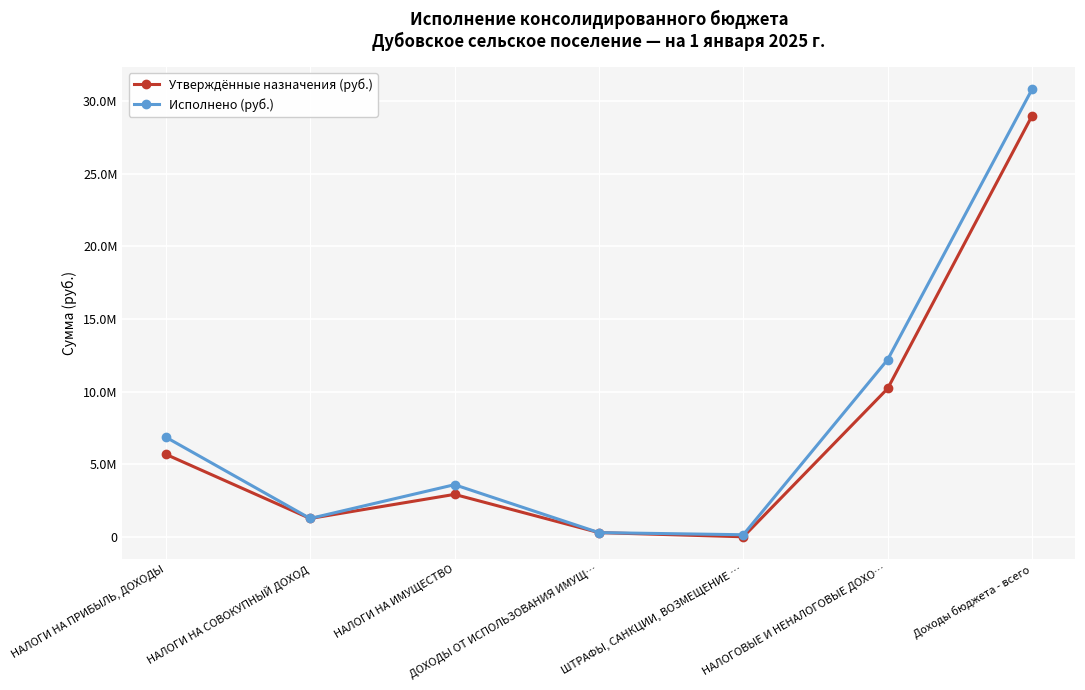

At which category is the sum across all series the highest?

Доходы бюджета - всего